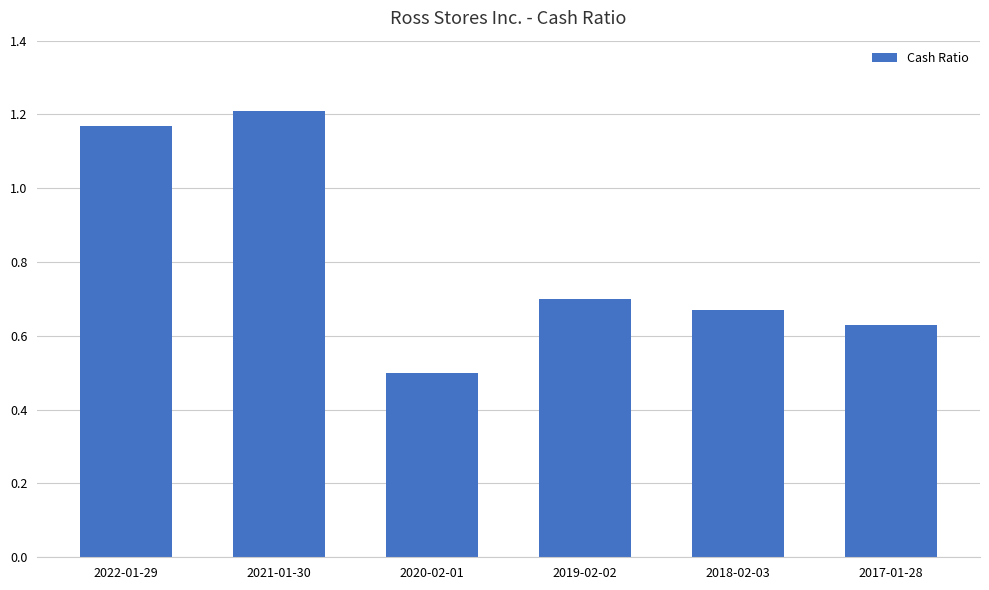

Which has a higher value, 2021-01-30 or 2018-02-03?

2021-01-30